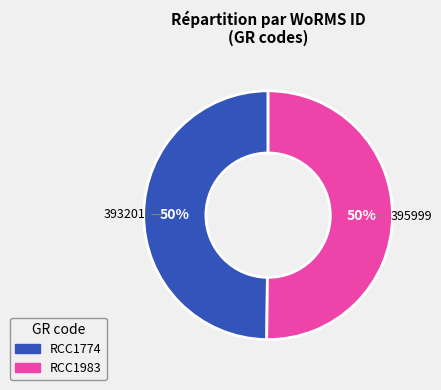

Approximately how many times larger is the value at RCC1983 compared to RCC1774?

1.0